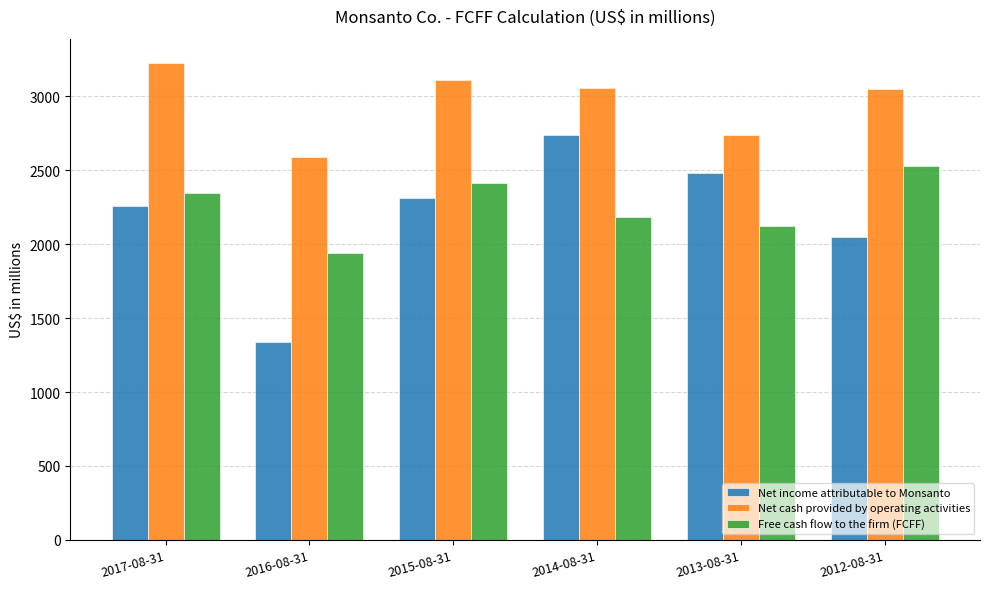

Is it true that Net cash provided by operating activities equals 3054 at 2014-08-31?

True